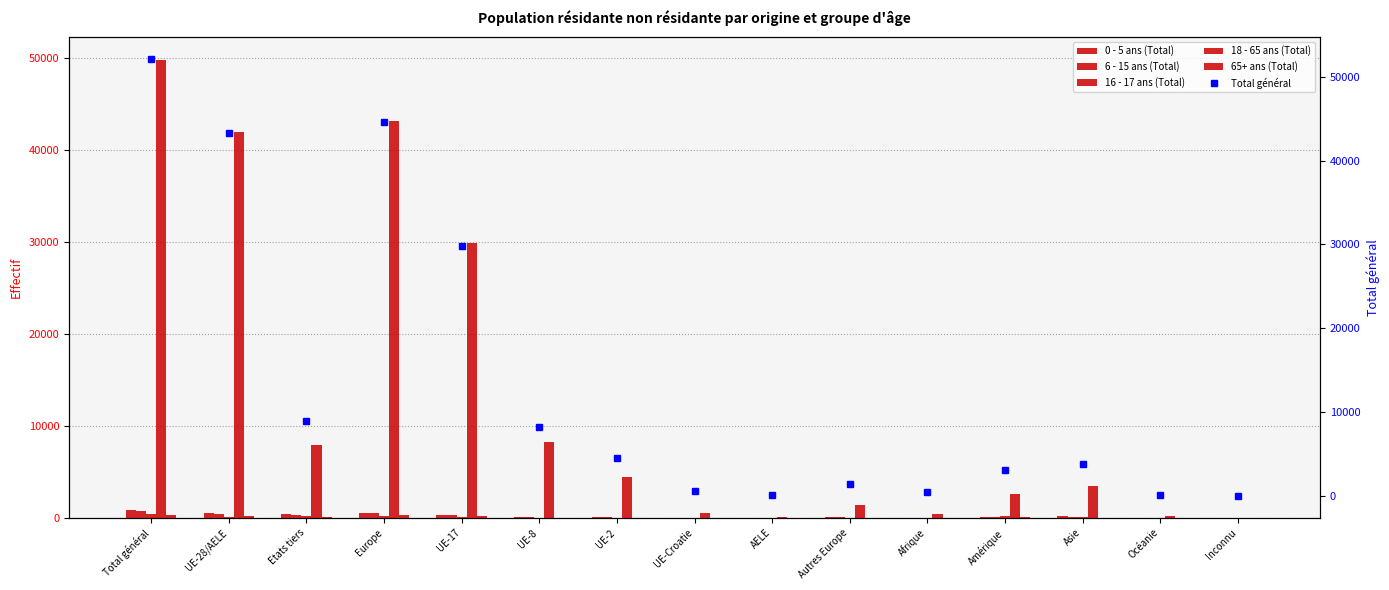

Which series has the widest spread of values?

Total général